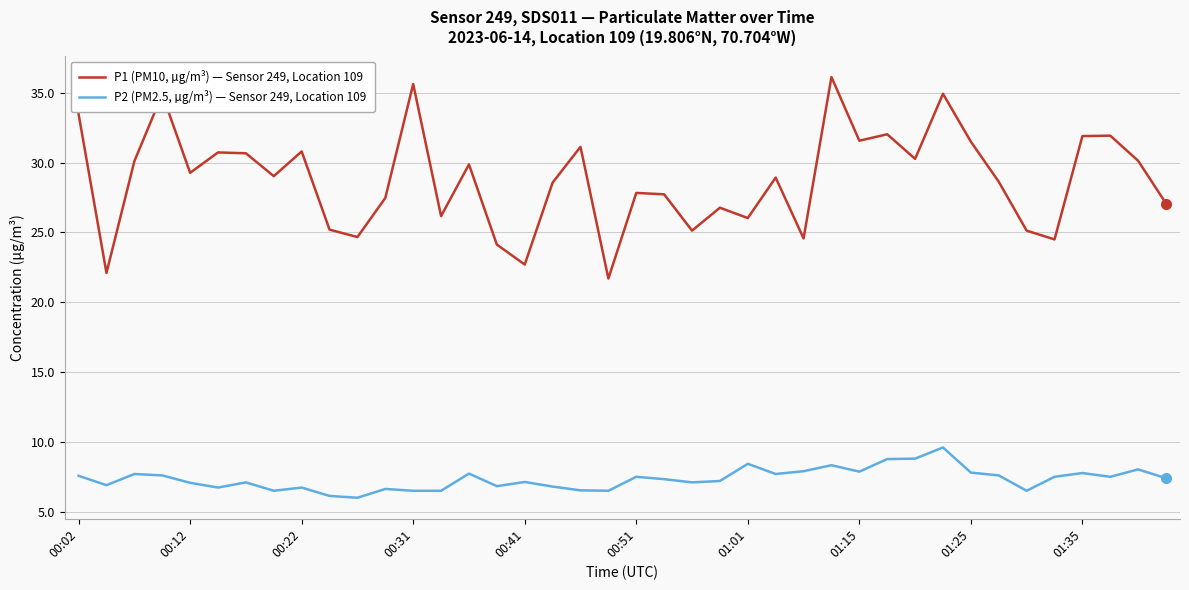

Rank the series by their average value, from lowest to highest.

P2 (PM2.5, µg/m³) — Sensor 249, Location 109, P1 (PM10, µg/m³) — Sensor 249, Location 109